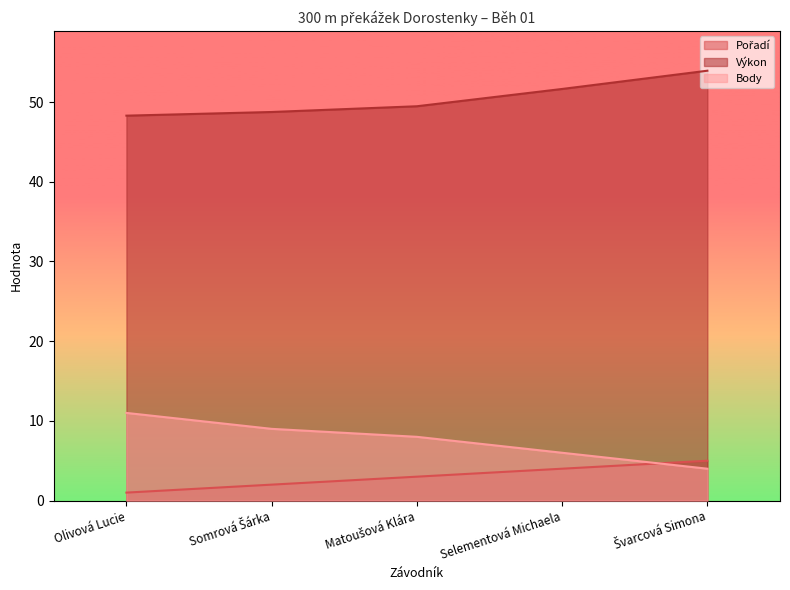

What position from the right is Matoušová Klára?

3